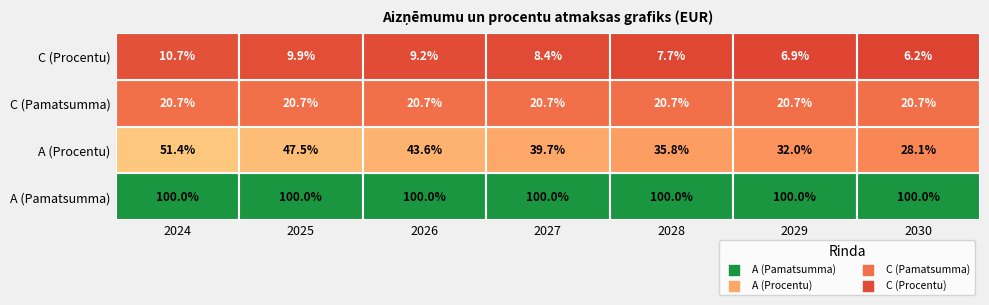

Which series has the largest total across all categories?

A (Pamatsumma)